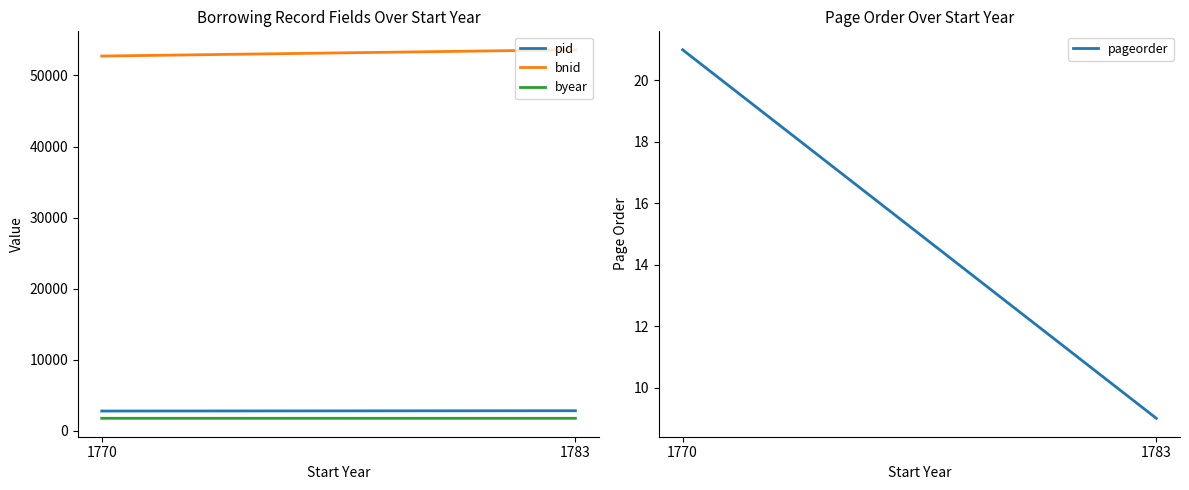

What is the difference between the highest and lowest values at 1783?

53609